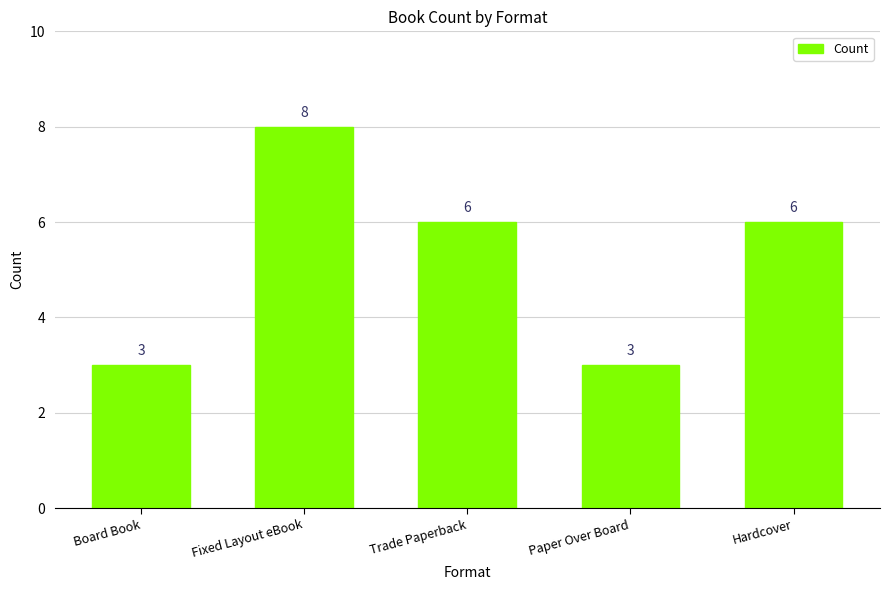

The chart shows a value of 3 at Board Book. True or false?

True